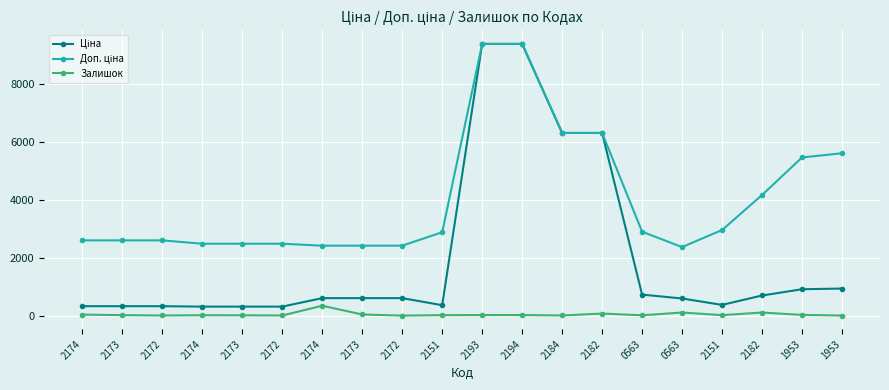

What is the spread (max minus min) of values at 2193?

9366.0